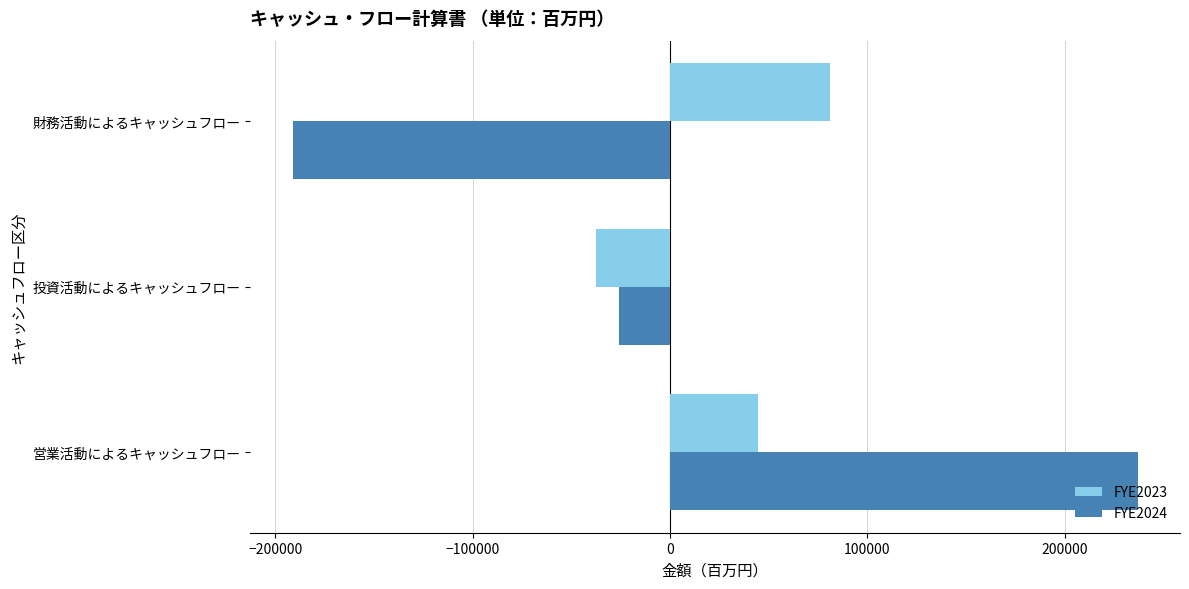

The FYE2024 series shows -263445 at 財務活動によるキャッシュフロー. True or false?

False